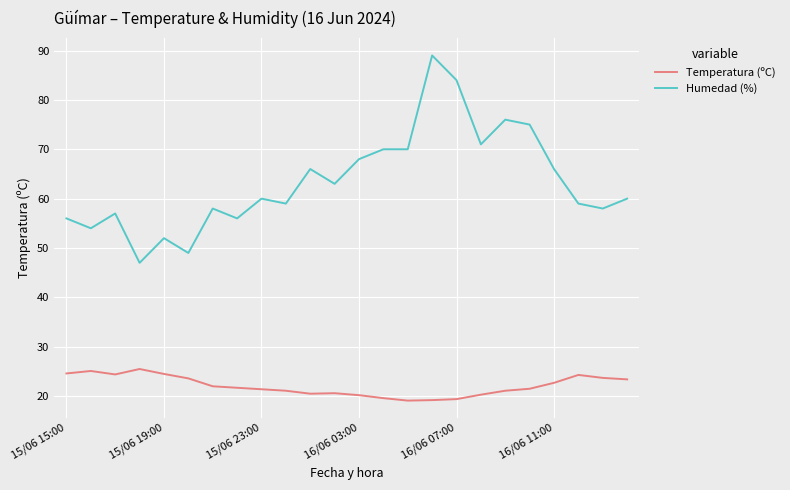

Which series has the largest total across all categories?

Humedad (%)